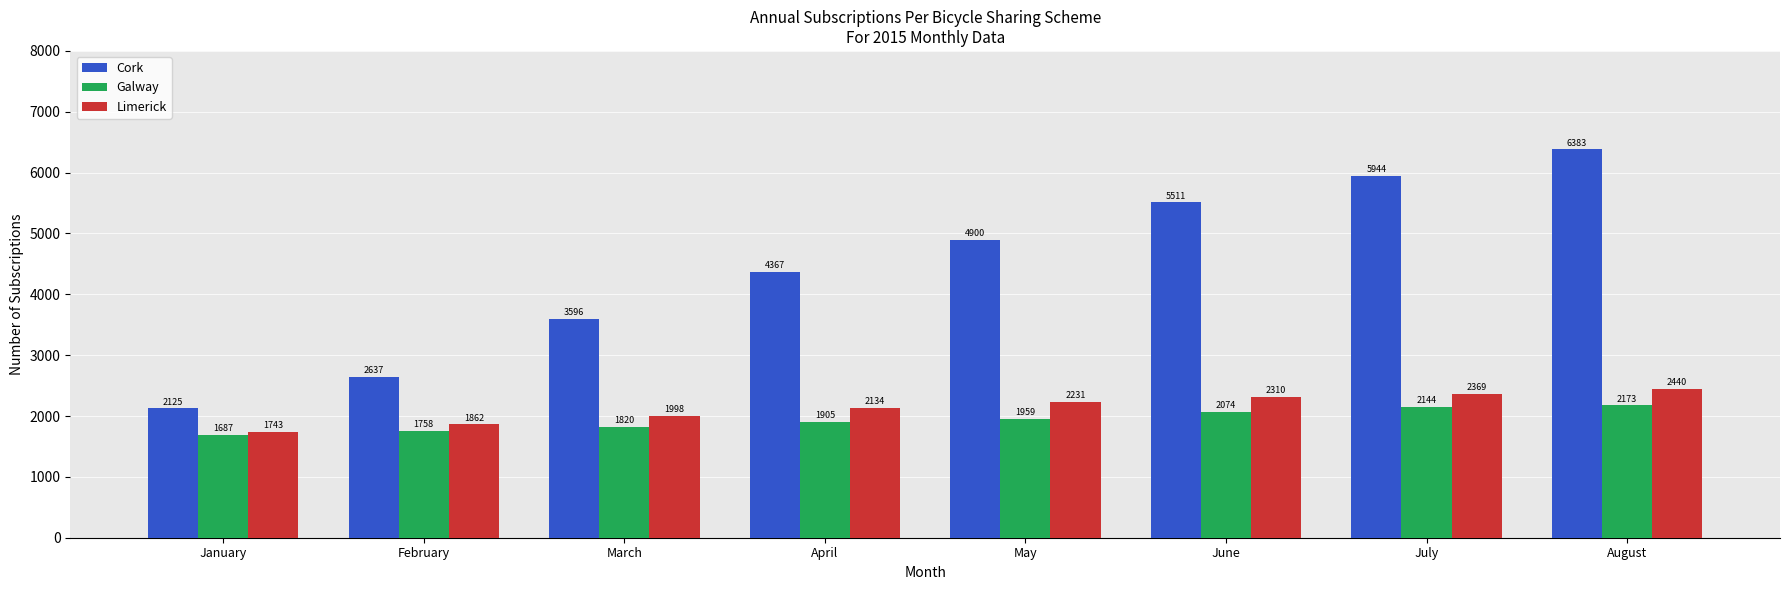

What is the highest value of the Limerick series?

2440